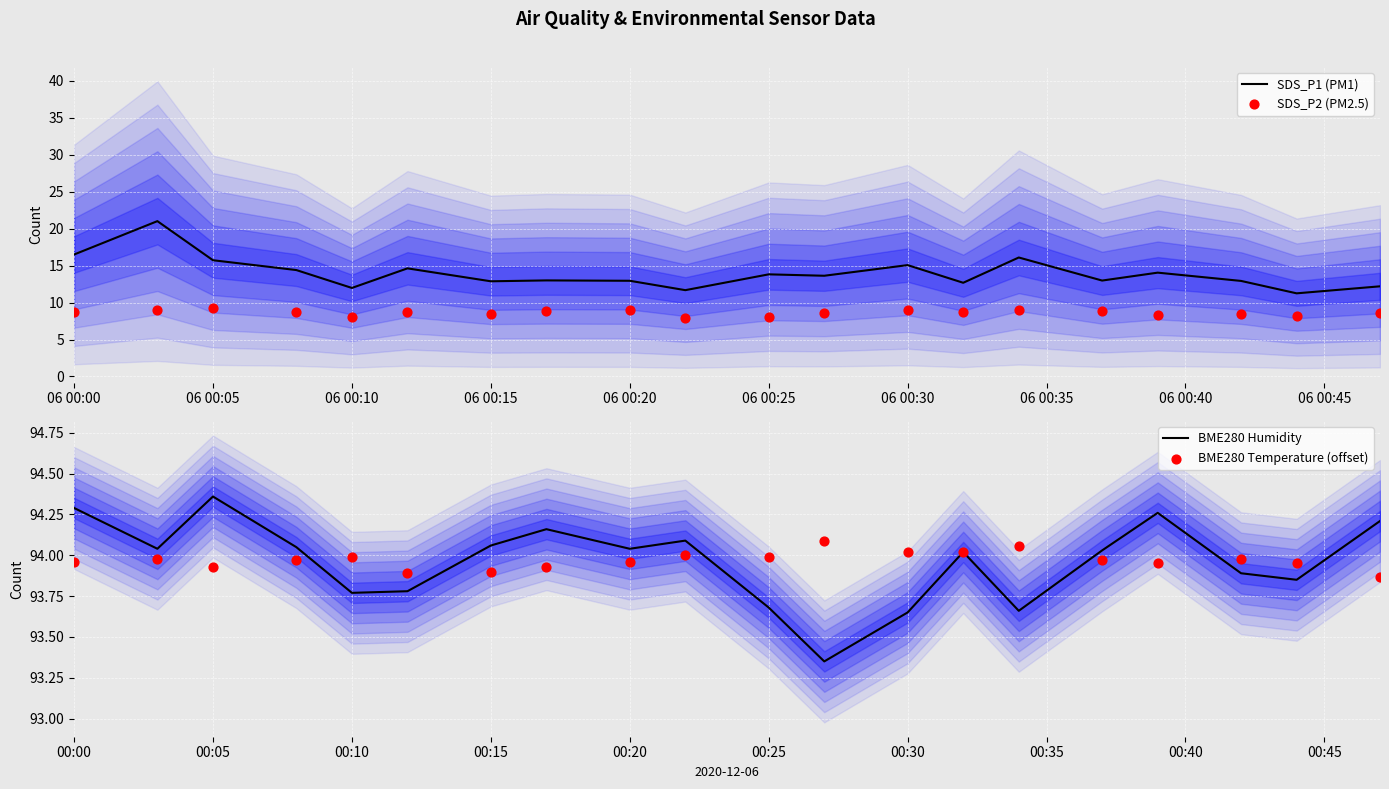

True or false: SDS_P1 (PM1) has a value of 15.7 at 06 00:05.

True